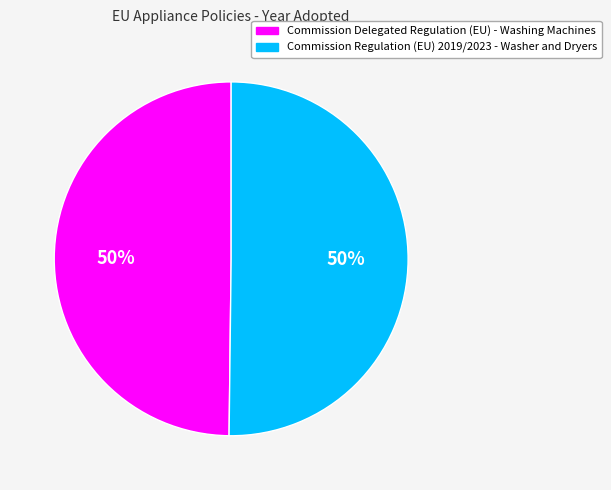

To the nearest percent, what portion does Commission Regulation (EU) 2019/2023 - Washer and Dryers represent?

50%